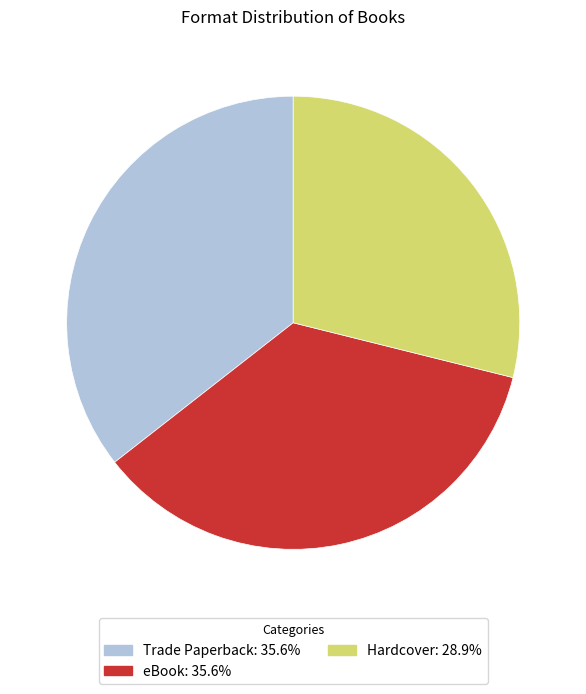

What is the smallest slice in the pie chart?

Hardcover